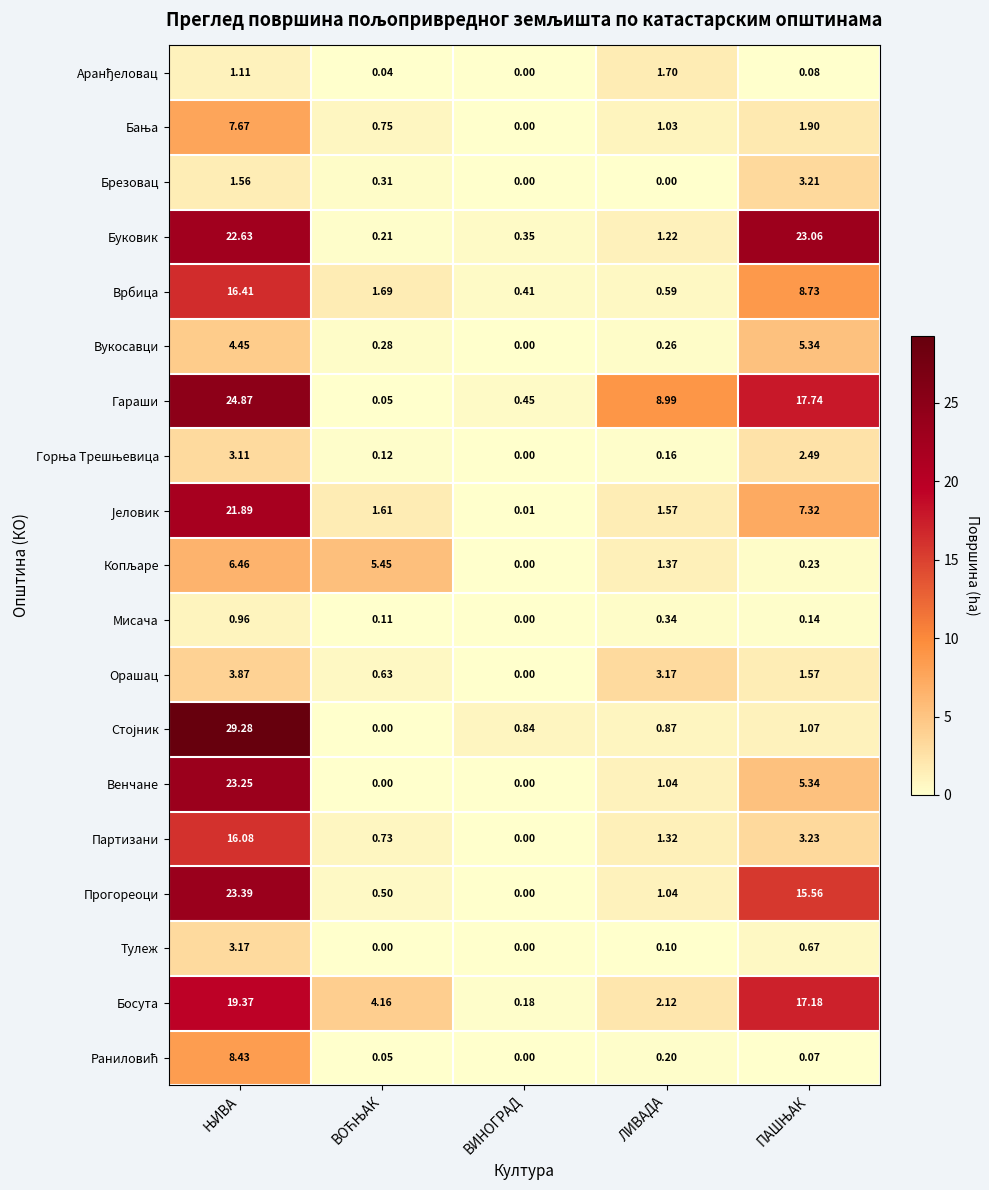

How many series are shown in this chart?

19